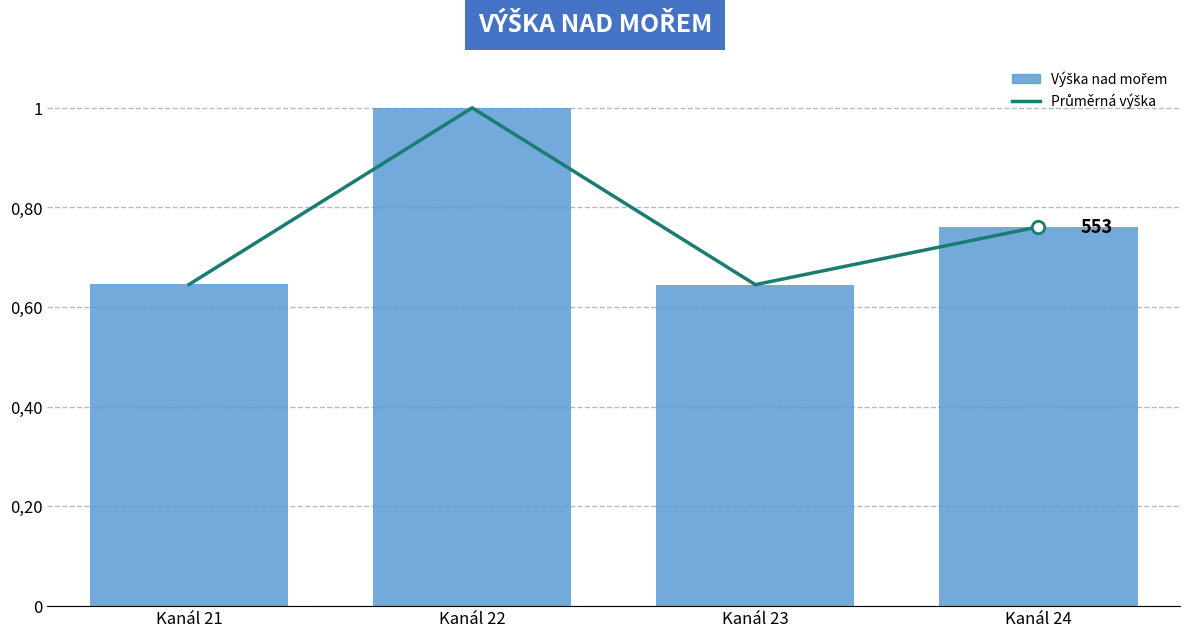

What is the change in value from Kanál 21 to Kanál 22?

+0.4